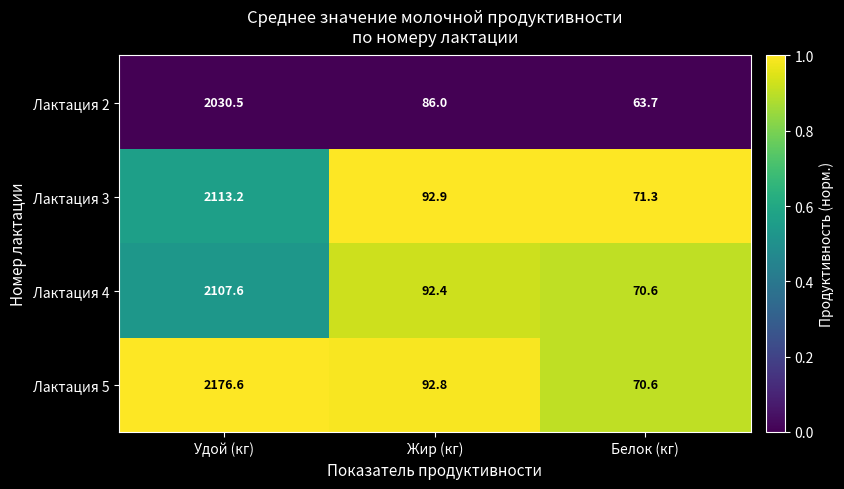

The Лактация 2 series shows 13.8 at Белок (кг). True or false?

False